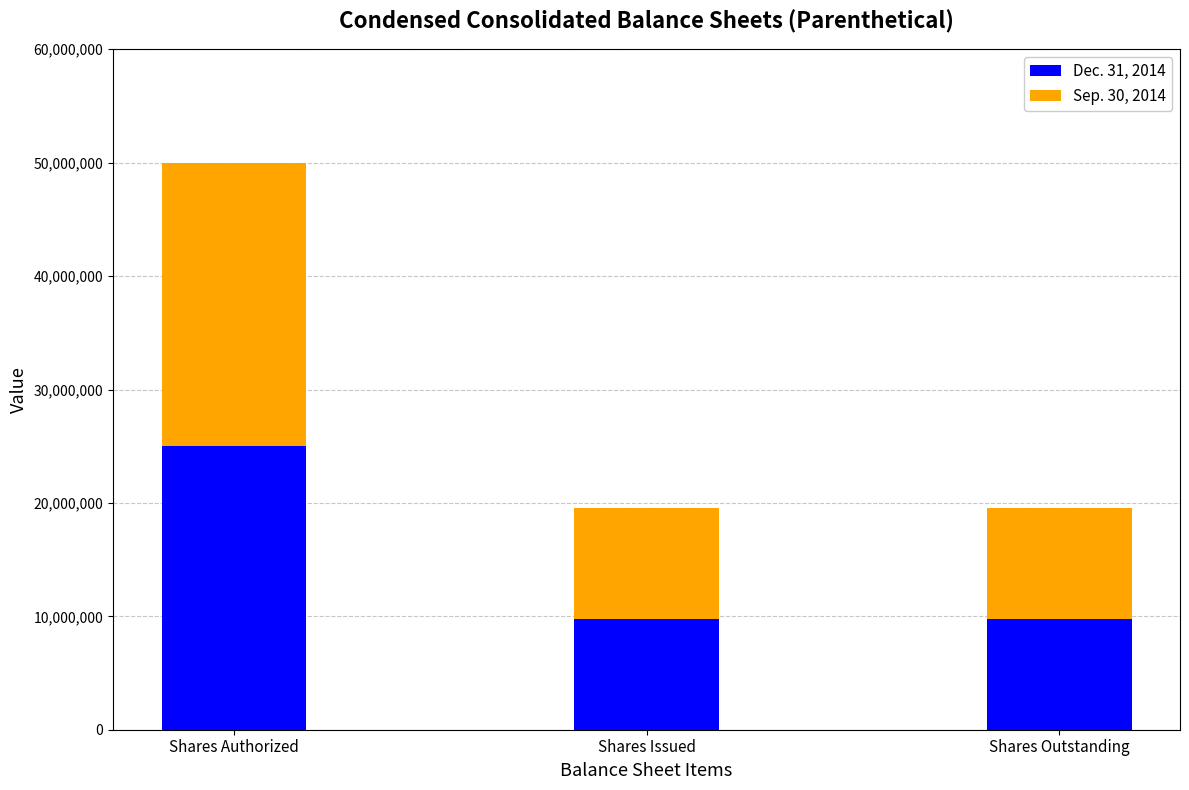

What are all the series names shown in the legend?

Dec. 31, 2014, Sep. 30, 2014